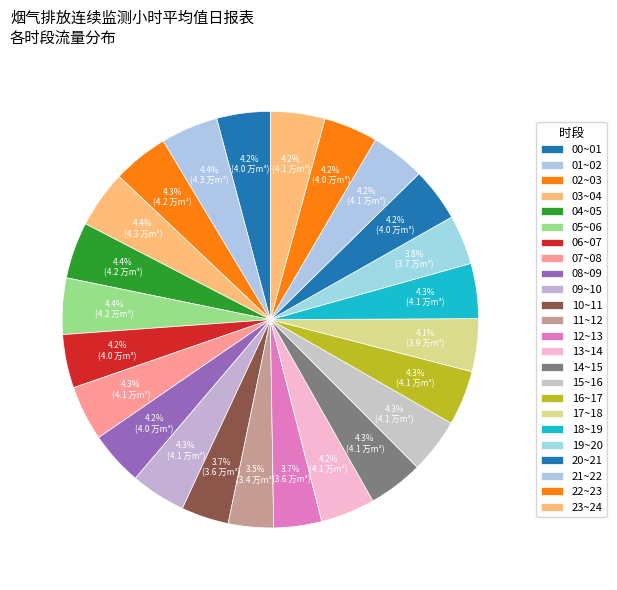

Rank the categories by value from highest to lowest.

03~04, 01~02, 04~05, 05~06, 02~03, 07~08, 09~10, 18~19, 14~15, 15~16, 16~17, 23~24, 21~22, 13~14, 08~09, 22~23, 20~21, 00~01, 06~07, 17~18, 19~20, 12~13, 10~11, 11~12